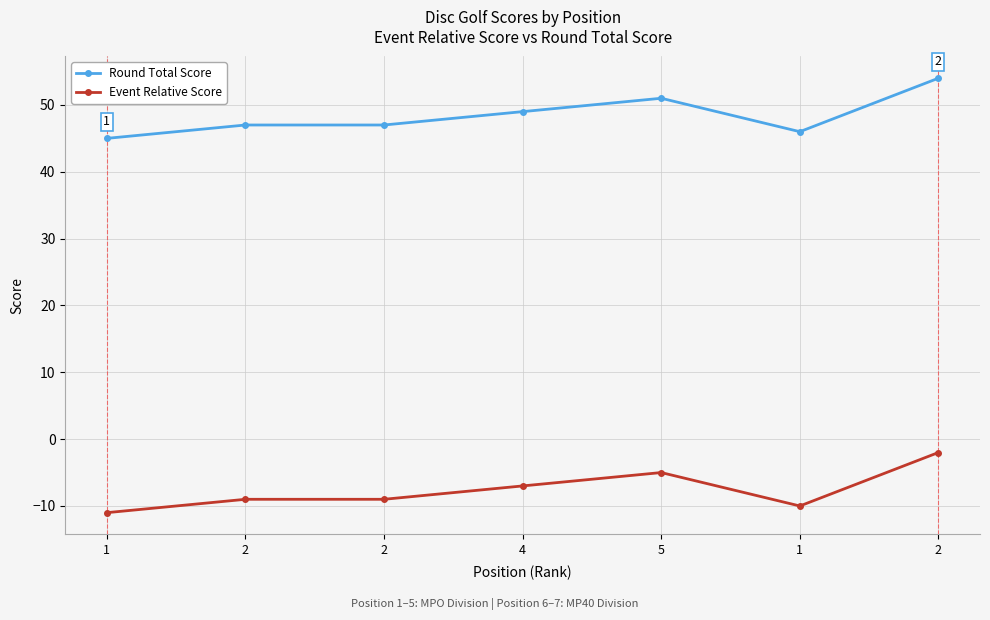

Reading right to left, extract all data points from this chart.

Round Total Score: 54	46	51	49	47	47	45
Event Relative Score: -2	-10	-5	-7	-9	-9	-11